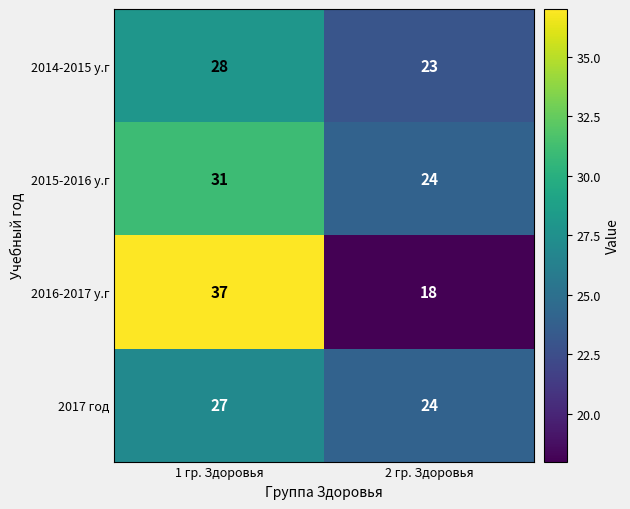

Rank the series by their maximum value, from highest to lowest.

2016-2017 у.г, 2015-2016 у.г, 2014-2015 у.г, 2017 год